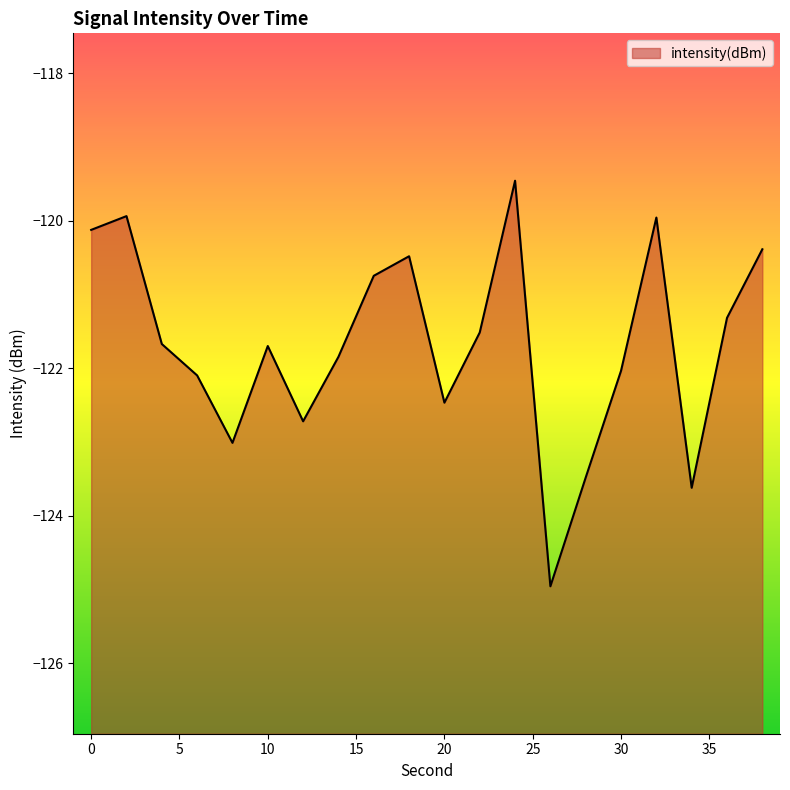

How many interior local valleys (lower than both neighbors) does the data have?

5